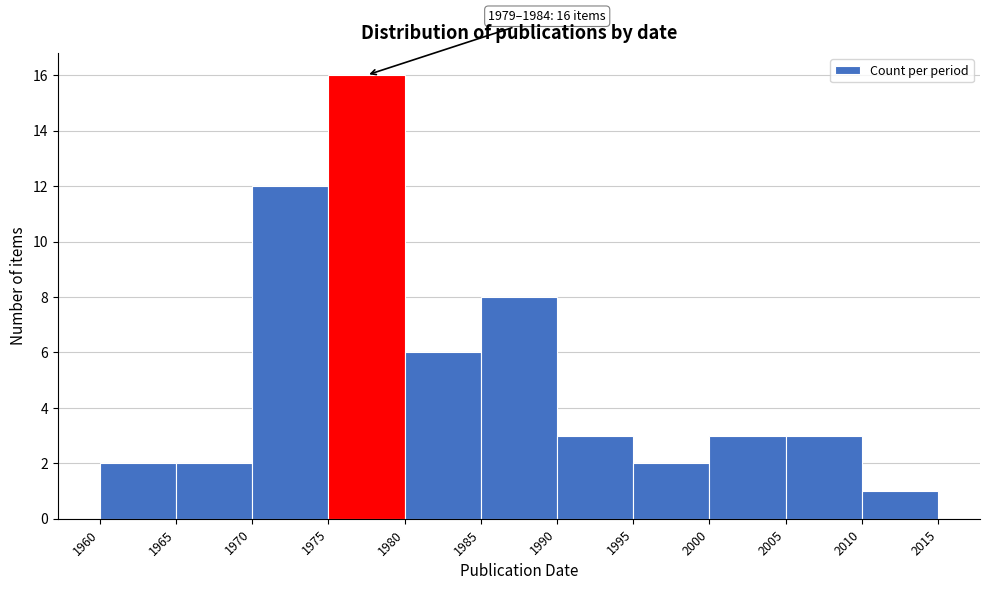

Over which range of the x-axis is the bar tallest?

1975 to 1980